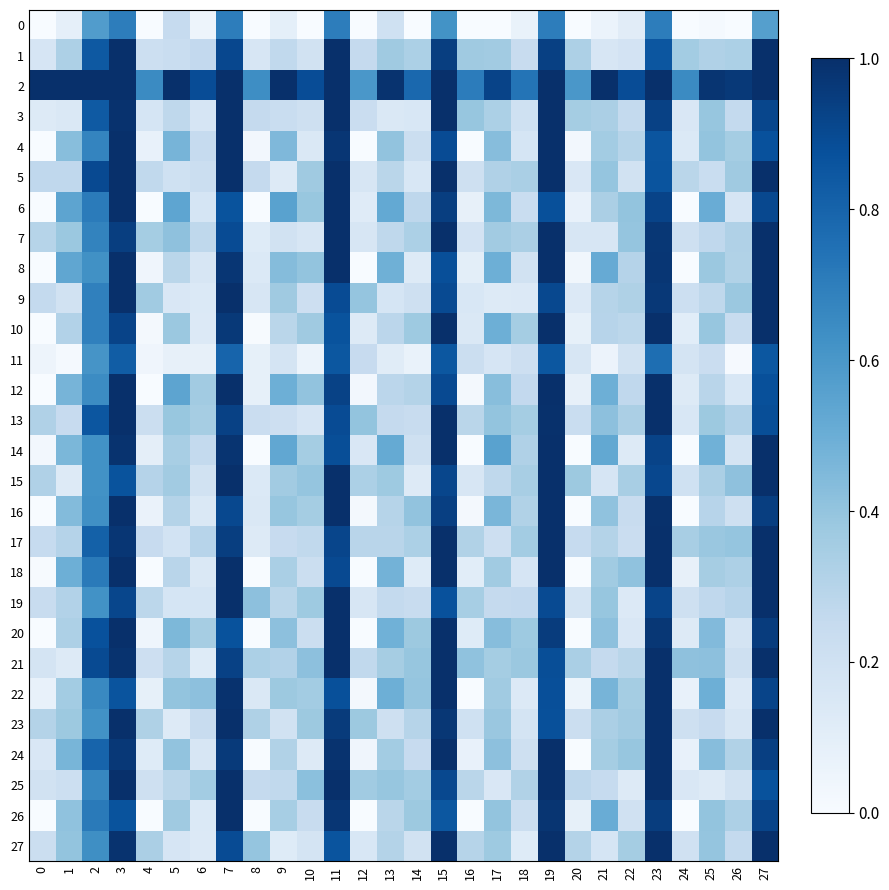

Reading left to right, transcribe all the data shown in this chart.

0: 0=0.0	1=0.1	2=0.6	3=0.7	4=0.0	5=0.2	6=0.0	7=0.7	8=0.0	9=0.1	10=0.0	11=0.7	12=0.0	13=0.2	14=0.0	15=0.6	16=0.0	17=0.0	18=0.1	19=0.7	20=0.0	21=0.1	22=0.1	23=0.7	24=0.0	25=0.0	26=0.0	27=0.6
1: 0=0.2	1=0.3	2=0.8	3=1.0	4=0.2	5=0.2	6=0.3	7=0.9	8=0.2	9=0.3	10=0.2	11=1.0	12=0.3	13=0.4	14=0.3	15=0.9	16=0.4	17=0.4	18=0.2	19=0.9	20=0.3	21=0.2	22=0.2	23=0.9	24=0.4	25=0.3	26=0.3	27=1.0
2: 0=1.0	1=1.0	2=1.0	3=1.0	4=0.7	5=1.0	6=0.9	7=1.0	8=0.6	9=1.0	10=0.9	11=1.0	12=0.6	13=1.0	14=0.8	15=1.0	16=0.7	17=0.9	18=0.7	19=1.0	20=0.6	21=1.0	22=0.9	23=1.0	24=0.6	25=1.0	26=1.0	27=1.0
3: 0=0.1	1=0.1	2=0.8	3=1.0	4=0.2	5=0.3	6=0.2	7=1.0	8=0.3	9=0.2	10=0.2	11=1.0	12=0.2	13=0.1	14=0.2	15=1.0	16=0.4	17=0.3	18=0.2	19=1.0	20=0.4	21=0.3	22=0.3	23=0.9	24=0.1	25=0.4	26=0.3	27=0.9
4: 0=0.0	1=0.4	2=0.7	3=1.0	4=0.1	5=0.5	6=0.2	7=1.0	8=0.0	9=0.4	10=0.1	11=1.0	12=0.0	13=0.4	14=0.2	15=0.9	16=0.0	17=0.4	18=0.2	19=1.0	20=0.0	21=0.4	22=0.3	23=0.9	24=0.1	25=0.4	26=0.4	27=0.9
5: 0=0.3	1=0.3	2=0.9	3=1.0	4=0.3	5=0.2	6=0.2	7=1.0	8=0.3	9=0.1	10=0.4	11=1.0	12=0.2	13=0.3	14=0.2	15=1.0	16=0.2	17=0.3	18=0.3	19=1.0	20=0.2	21=0.4	22=0.2	23=0.9	24=0.3	25=0.2	26=0.4	27=1.0
6: 0=0.0	1=0.5	2=0.7	3=1.0	4=0.0	5=0.5	6=0.2	7=0.9	8=0.0	9=0.6	10=0.4	11=1.0	12=0.1	13=0.5	14=0.3	15=0.9	16=0.1	17=0.5	18=0.2	19=0.9	20=0.1	21=0.3	22=0.4	23=0.9	24=0.0	25=0.5	26=0.2	27=0.9
7: 0=0.3	1=0.4	2=0.7	3=0.9	4=0.4	5=0.4	6=0.3	7=0.9	8=0.1	9=0.2	10=0.2	11=1.0	12=0.2	13=0.3	14=0.3	15=1.0	16=0.2	17=0.4	18=0.3	19=1.0	20=0.2	21=0.2	22=0.4	23=1.0	24=0.2	25=0.3	26=0.3	27=1.0
8: 0=0.0	1=0.5	2=0.6	3=1.0	4=0.0	5=0.3	6=0.2	7=1.0	8=0.1	9=0.4	10=0.4	11=1.0	12=0.0	13=0.5	14=0.1	15=0.9	16=0.1	17=0.5	18=0.2	19=1.0	20=0.0	21=0.5	22=0.3	23=1.0	24=0.0	25=0.4	26=0.3	27=1.0
9: 0=0.3	1=0.2	2=0.7	3=1.0	4=0.4	5=0.2	6=0.1	7=1.0	8=0.2	9=0.4	10=0.2	11=0.9	12=0.4	13=0.2	14=0.2	15=0.9	16=0.2	17=0.1	18=0.1	19=0.9	20=0.1	21=0.3	22=0.3	23=1.0	24=0.2	25=0.3	26=0.4	27=1.0
10: 0=0.0	1=0.3	2=0.7	3=0.9	4=0.0	5=0.4	6=0.1	7=1.0	8=0.0	9=0.3	10=0.4	11=0.9	12=0.1	13=0.3	14=0.4	15=1.0	16=0.1	17=0.5	18=0.4	19=1.0	20=0.1	21=0.3	22=0.3	23=1.0	24=0.1	25=0.4	26=0.2	27=1.0
11: 0=0.0	1=0.0	2=0.6	3=0.8	4=0.0	5=0.1	6=0.1	7=0.8	8=0.1	9=0.2	10=0.1	11=0.8	12=0.2	13=0.1	14=0.1	15=0.8	16=0.2	17=0.2	18=0.2	19=0.8	20=0.2	21=0.1	22=0.2	23=0.8	24=0.2	25=0.2	26=0.0	27=0.8
12: 0=0.0	1=0.5	2=0.6	3=1.0	4=0.0	5=0.5	6=0.4	7=1.0	8=0.1	9=0.5	10=0.4	11=0.9	12=0.0	13=0.3	14=0.3	15=0.9	16=0.0	17=0.4	18=0.3	19=1.0	20=0.1	21=0.5	22=0.3	23=1.0	24=0.1	25=0.3	26=0.2	27=0.9
13: 0=0.3	1=0.2	2=0.9	3=1.0	4=0.2	5=0.4	6=0.3	7=0.9	8=0.2	9=0.2	10=0.2	11=0.9	12=0.4	13=0.3	14=0.2	15=1.0	16=0.3	17=0.4	18=0.4	19=1.0	20=0.2	21=0.4	22=0.3	23=1.0	24=0.2	25=0.4	26=0.3	27=0.9
14: 0=0.0	1=0.5	2=0.6	3=1.0	4=0.1	5=0.3	6=0.3	7=1.0	8=0.0	9=0.5	10=0.4	11=0.9	12=0.1	13=0.5	14=0.2	15=1.0	16=0.0	17=0.6	18=0.3	19=1.0	20=0.0	21=0.5	22=0.1	23=0.9	24=0.0	25=0.5	26=0.2	27=1.0
15: 0=0.3	1=0.1	2=0.6	3=0.9	4=0.3	5=0.4	6=0.2	7=1.0	8=0.1	9=0.4	10=0.4	11=1.0	12=0.3	13=0.4	14=0.1	15=0.9	16=0.2	17=0.3	18=0.3	19=1.0	20=0.4	21=0.2	22=0.3	23=0.9	24=0.2	25=0.3	26=0.4	27=1.0
16: 0=0.0	1=0.4	2=0.6	3=1.0	4=0.1	5=0.3	6=0.1	7=0.9	8=0.1	9=0.4	10=0.4	11=1.0	12=0.0	13=0.3	14=0.4	15=0.9	16=0.0	17=0.5	18=0.3	19=1.0	20=0.0	21=0.4	22=0.2	23=1.0	24=0.0	25=0.3	26=0.2	27=0.9
17: 0=0.2	1=0.3	2=0.8	3=1.0	4=0.2	5=0.2	6=0.3	7=0.9	8=0.1	9=0.2	10=0.3	11=0.9	12=0.3	13=0.3	14=0.3	15=1.0	16=0.3	17=0.2	18=0.4	19=1.0	20=0.2	21=0.3	22=0.2	23=1.0	24=0.3	25=0.4	26=0.4	27=1.0
18: 0=0.0	1=0.5	2=0.7	3=1.0	4=0.0	5=0.3	6=0.1	7=1.0	8=0.0	9=0.3	10=0.2	11=0.9	12=0.0	13=0.5	14=0.1	15=1.0	16=0.1	17=0.4	18=0.2	19=1.0	20=0.0	21=0.4	22=0.4	23=1.0	24=0.1	25=0.3	26=0.3	27=1.0
19: 0=0.2	1=0.3	2=0.6	3=0.9	4=0.3	5=0.2	6=0.2	7=1.0	8=0.4	9=0.3	10=0.4	11=1.0	12=0.2	13=0.3	14=0.2	15=0.9	16=0.3	17=0.3	18=0.3	19=0.9	20=0.2	21=0.4	22=0.1	23=0.9	24=0.2	25=0.3	26=0.3	27=1.0
20: 0=0.0	1=0.3	2=0.9	3=1.0	4=0.0	5=0.5	6=0.3	7=0.9	8=0.0	9=0.4	10=0.2	11=1.0	12=0.0	13=0.5	14=0.4	15=1.0	16=0.1	17=0.4	18=0.4	19=1.0	20=0.0	21=0.4	22=0.2	23=1.0	24=0.1	25=0.4	26=0.2	27=1.0
21: 0=0.2	1=0.1	2=0.9	3=1.0	4=0.2	5=0.3	6=0.1	7=0.9	8=0.3	9=0.3	10=0.4	11=1.0	12=0.3	13=0.3	14=0.4	15=1.0	16=0.4	17=0.4	18=0.4	19=0.9	20=0.3	21=0.3	22=0.3	23=1.0	24=0.4	25=0.4	26=0.2	27=1.0
22: 0=0.1	1=0.4	2=0.7	3=0.9	4=0.1	5=0.4	6=0.4	7=1.0	8=0.1	9=0.4	10=0.4	11=0.9	12=0.0	13=0.5	14=0.4	15=1.0	16=0.0	17=0.4	18=0.1	19=0.9	20=0.1	21=0.5	22=0.4	23=1.0	24=0.1	25=0.5	26=0.1	27=0.9
23: 0=0.3	1=0.4	2=0.6	3=1.0	4=0.3	5=0.1	6=0.2	7=1.0	8=0.3	9=0.2	10=0.4	11=1.0	12=0.4	13=0.2	14=0.3	15=1.0	16=0.2	17=0.4	18=0.2	19=0.9	20=0.2	21=0.3	22=0.4	23=1.0	24=0.2	25=0.2	26=0.2	27=1.0
24: 0=0.1	1=0.5	2=0.8	3=1.0	4=0.1	5=0.4	6=0.2	7=1.0	8=0.0	9=0.3	10=0.1	11=1.0	12=0.0	13=0.4	14=0.2	15=1.0	16=0.1	17=0.4	18=0.2	19=1.0	20=0.0	21=0.4	22=0.4	23=1.0	24=0.1	25=0.4	26=0.3	27=0.9
25: 0=0.2	1=0.2	2=0.7	3=1.0	4=0.2	5=0.3	6=0.4	7=1.0	8=0.3	9=0.3	10=0.4	11=1.0	12=0.4	13=0.4	14=0.4	15=0.9	16=0.3	17=0.2	18=0.3	19=1.0	20=0.3	21=0.2	22=0.1	23=1.0	24=0.2	25=0.1	26=0.2	27=0.9
26: 0=0.0	1=0.4	2=0.7	3=0.9	4=0.0	5=0.4	6=0.1	7=1.0	8=0.0	9=0.3	10=0.2	11=1.0	12=0.0	13=0.3	14=0.4	15=0.9	16=0.0	17=0.4	18=0.2	19=1.0	20=0.1	21=0.5	22=0.2	23=0.9	24=0.0	25=0.4	26=0.3	27=0.9
27: 0=0.2	1=0.4	2=0.6	3=1.0	4=0.3	5=0.2	6=0.1	7=0.9	8=0.4	9=0.1	10=0.2	11=0.9	12=0.2	13=0.3	14=0.2	15=1.0	16=0.3	17=0.4	18=0.1	19=1.0	20=0.3	21=0.2	22=0.4	23=1.0	24=0.2	25=0.4	26=0.3	27=1.0